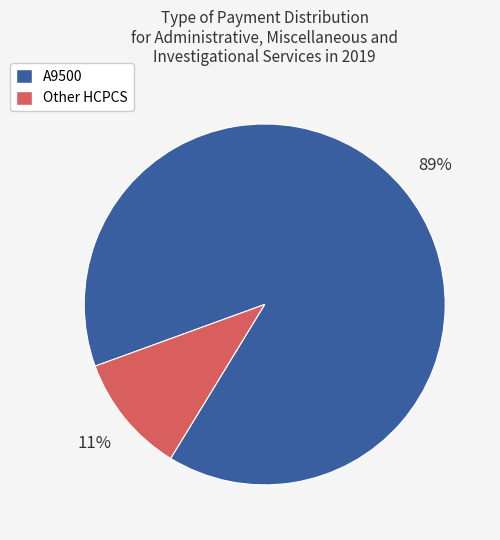

True or false: A9500 accounts for 89% of the total.

True